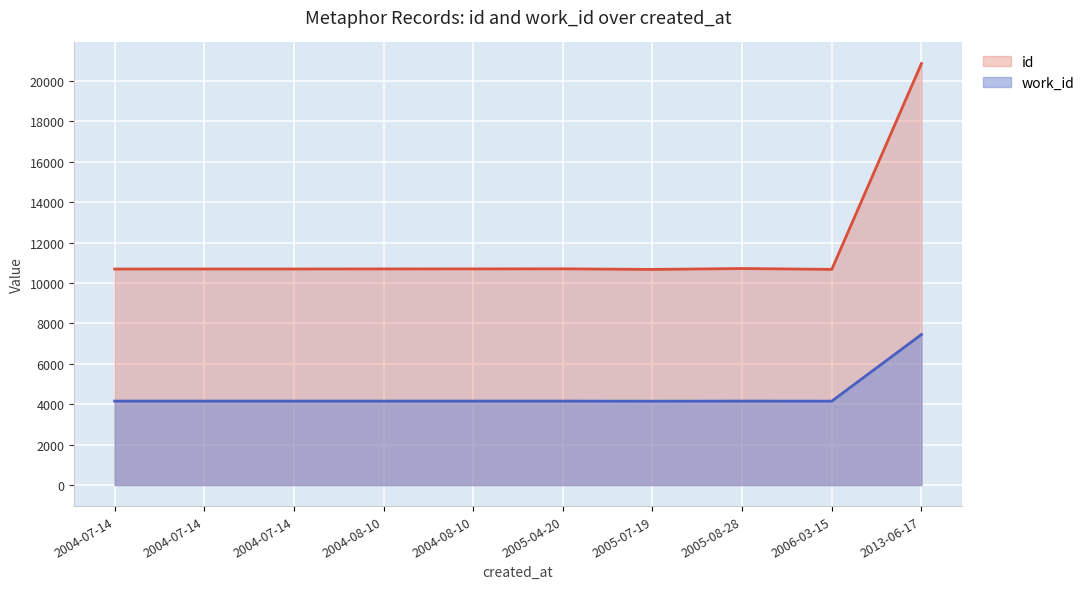

What is the sum of all id values?

117062